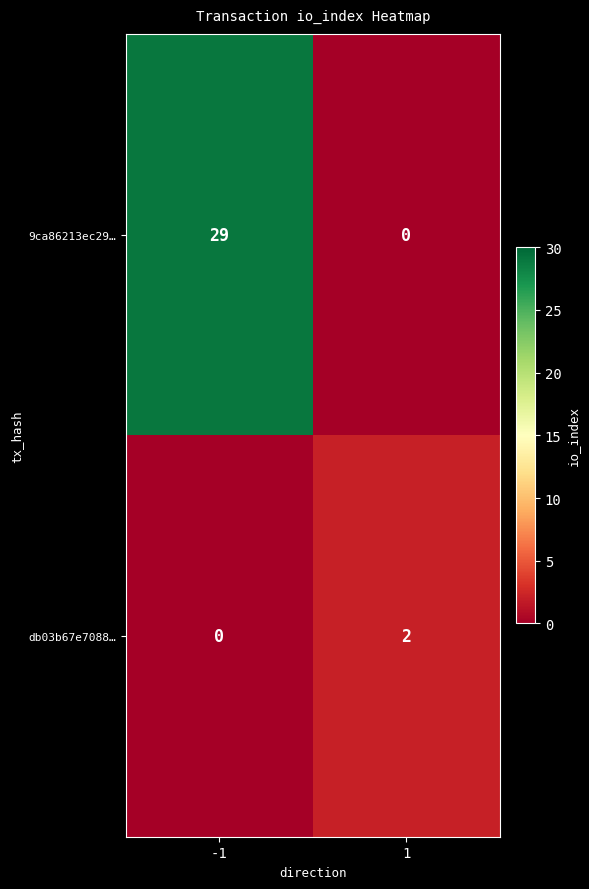

Which series has the largest range (max minus min)?

9ca86213ec29…